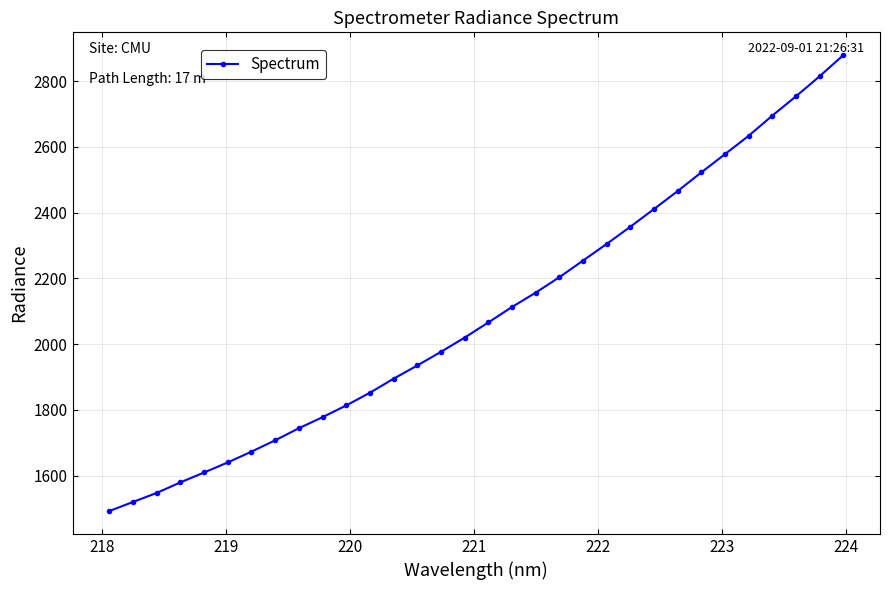

How many data points are less than 2066?

16